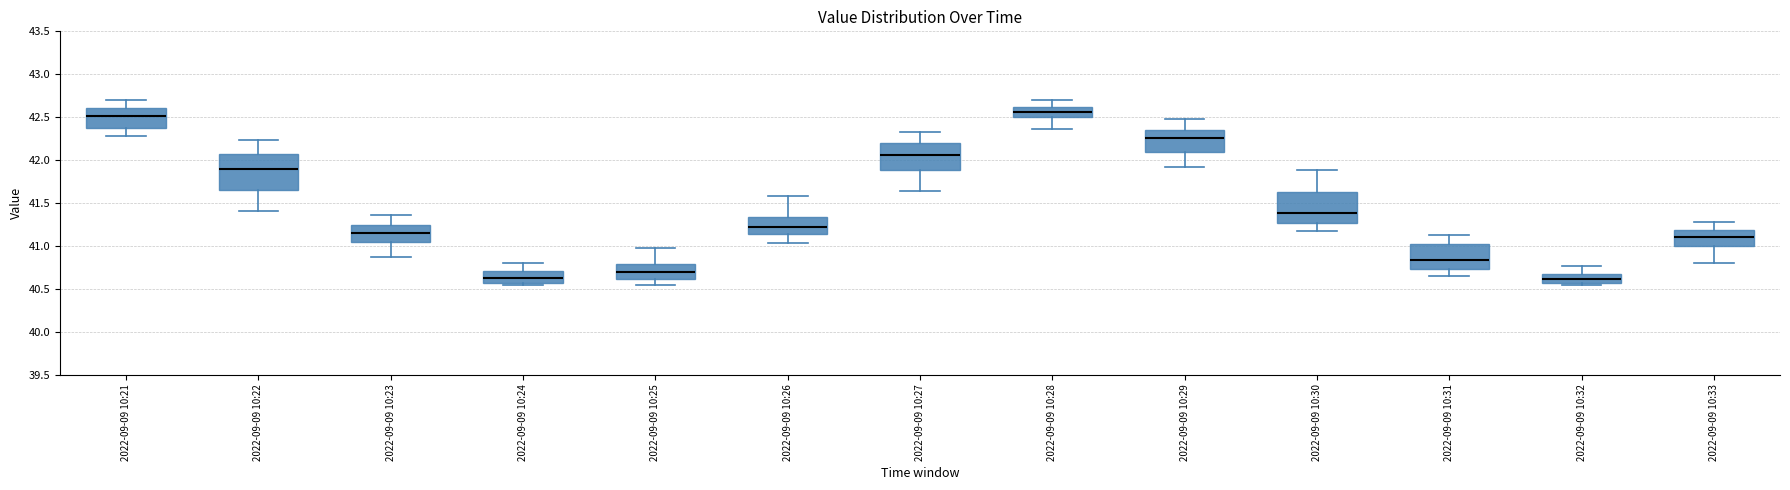

Reading left to right, read every box against the y-axis: the position of its median line, the range the box covers, and the ends of its whiskers. The values are not printed on the chart, so give them approximately, as read against the axis.

2022-09-09 10:21: median 42.50, box 42.40 to 42.60, whiskers 42.30 to 42.70
2022-09-09 10:22: median 41.90, box 41.65 to 42.05, whiskers 41.40 to 42.25
2022-09-09 10:23: median 41.15, box 41.05 to 41.25, whiskers 40.85 to 41.35
2022-09-09 10:24: median 40.65, box 40.55 to 40.70, whiskers 40.55 (just below the box's lower edge) to 40.80
2022-09-09 10:25: median 40.70, box 40.60 to 40.80, whiskers 40.55 to 41.00
2022-09-09 10:26: median 41.25, box 41.15 to 41.35, whiskers 41.05 to 41.60
2022-09-09 10:27: median 42.05, box 41.90 to 42.20, whiskers 41.65 to 42.35
2022-09-09 10:28: median 42.55, box 42.50 to 42.60, whiskers 42.35 to 42.70
2022-09-09 10:29: median 42.25, box 42.10 to 42.35, whiskers 41.90 to 42.50
2022-09-09 10:30: median 41.40, box 41.25 to 41.65, whiskers 41.15 to 41.90
2022-09-09 10:31: median 40.85, box 40.75 to 41.05, whiskers 40.65 to 41.15
2022-09-09 10:32: median 40.60, box 40.55 to 40.65, whiskers 40.55 (just below the box's lower edge) to 40.75
2022-09-09 10:33: median 41.10, box 41.00 to 41.20, whiskers 40.80 to 41.30